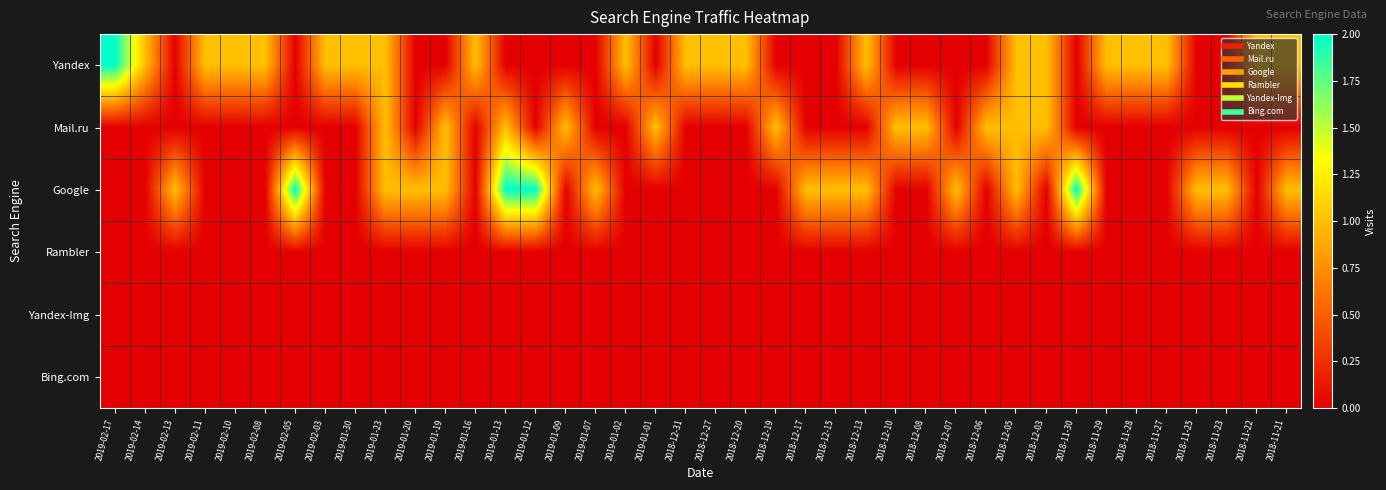

Count the number of data series in this chart.

6